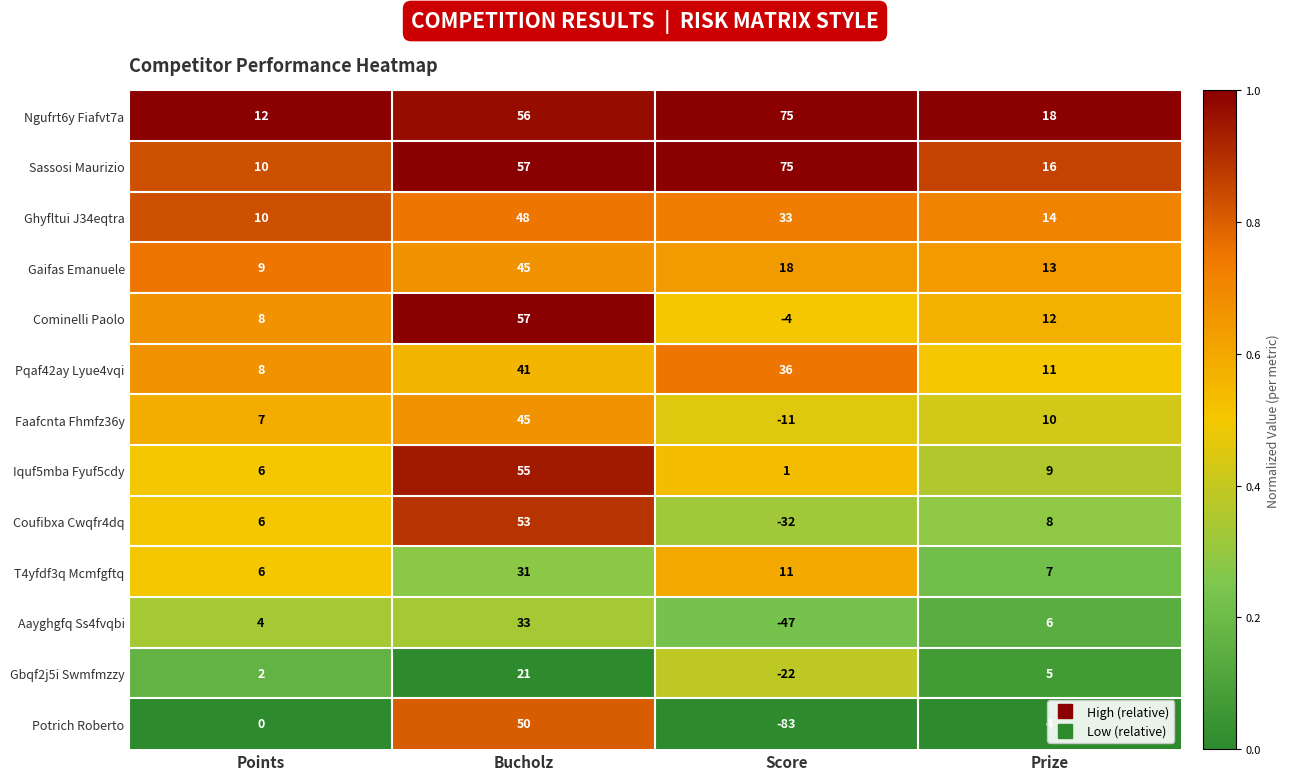

At Prize, list the series in order from largest to smallest.

Ngufrt6y Fiafvt7a, Sassosi Maurizio, Ghyfltui J34eqtra, Gaifas Emanuele, Cominelli Paolo, Pqaf42ay Lyue4vqi, Faafcnta Fhmfz36y, Iquf5mba Fyuf5cdy, Coufibxa Cwqfr4dq, T4yfdf3q Mcmfgftq, Aayghgfq Ss4fvqbi, Gbqf2j5i Swmfmzzy, Potrich Roberto